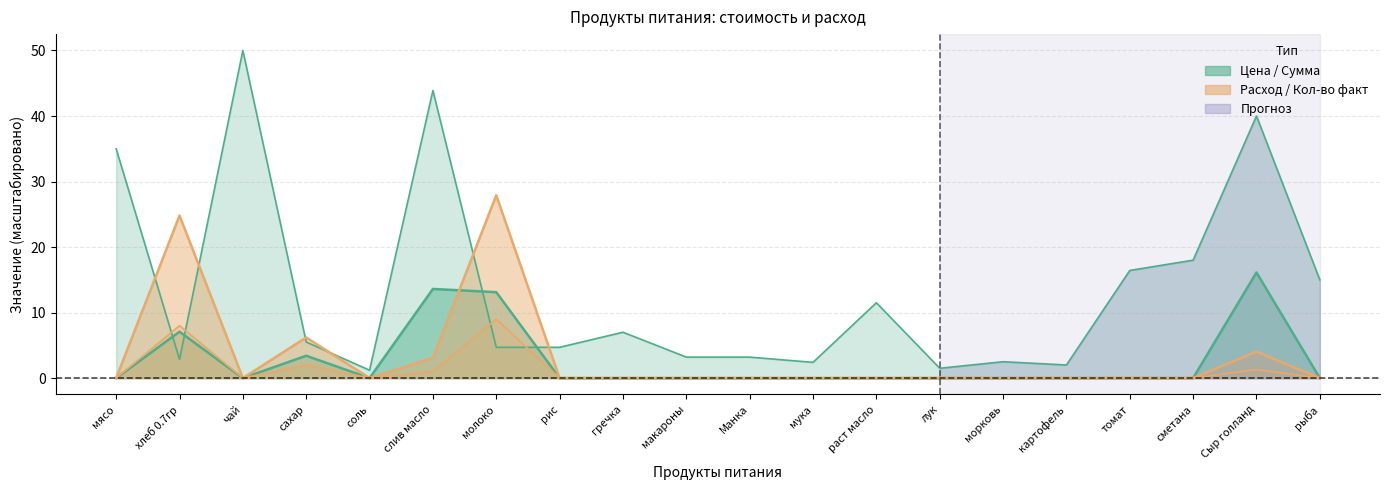

Reading left to right, extract all data points from this chart.

Цена: 35.0	2.9	50.0	5.5	1.2	43.9	4.7	4.7	7.0	3.2	3.2	2.4	11.5	1.5	2.5	2.0	16.4	18.0	40.0	15.0
Сумма: 0.0	7.1	0.0	3.4	0.0	13.6	13.1	0.0	0.0	0.0	0.0	0.0	0.0	0.0	0.0	0.0	0.0	0.0	16.1	0.0
Кол-во факт: 0.0	24.8	0.0	6.2	0.0	3.1	27.9	0.0	0.0	0.0	0.0	0.0	0.0	0.0	0.0	0.0	0.0	0.0	4.0	0.0
Расход: 0.0	8.0	0.0	2.0	0.0	1.0	9.0	0.0	0.0	0.0	0.0	0.0	0.0	0.0	0.0	0.0	0.0	0.0	1.3	0.0